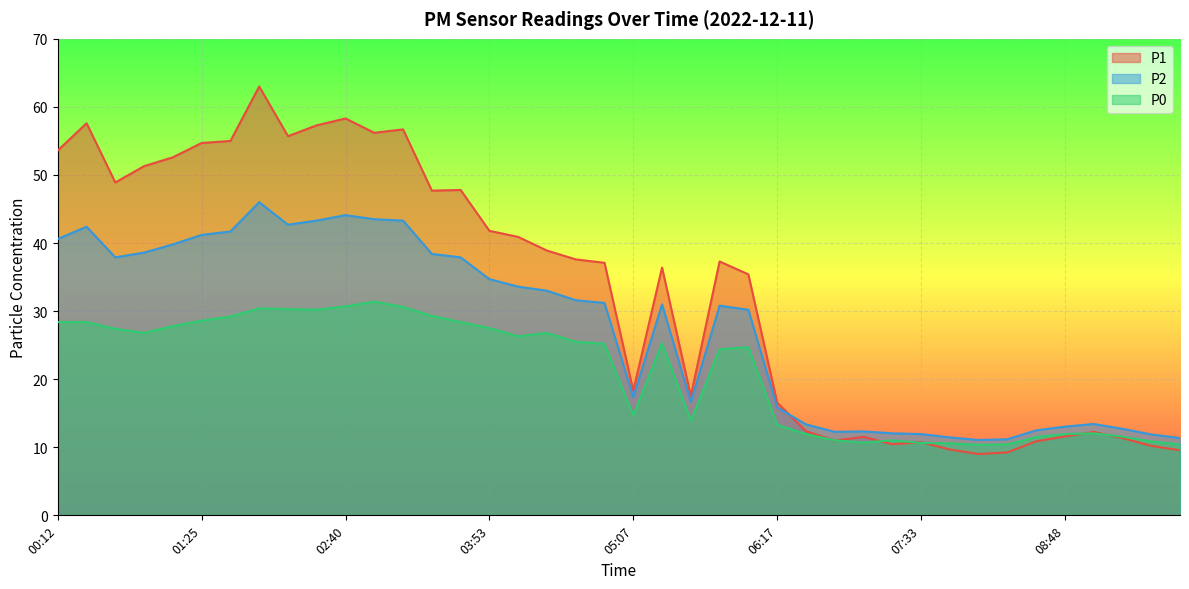

Reading right to left, transcribe all the data shown in this chart.

P1: 9.6	10.2	11.3	12.2	11.6	10.9	9.2	9.0	9.7	10.8	10.4	11.5	11.0	12.4	16.6	35.4	37.3	17.5	36.4	18.3	37.1	37.6	38.9	40.9	41.8	47.8	47.7	56.7	56.2	58.3	57.3	55.7	63.0	55.0	54.7	52.6	51.3	48.9	57.6	53.6
P2: 11.3	11.9	12.7	13.4	13.0	12.5	11.2	11.1	11.4	11.9	12.1	12.3	12.3	13.4	15.9	30.2	30.8	16.6	31.0	17.3	31.2	31.6	33.0	33.6	34.7	37.9	38.4	43.3	43.5	44.1	43.3	42.7	46.0	41.7	41.2	39.8	38.6	37.9	42.4	40.6
P0: 10.4	10.8	11.6	12.1	11.9	11.5	10.4	10.4	10.6	10.6	11.0	10.7	11.0	11.9	13.3	24.7	24.4	13.9	25.3	14.7	25.2	25.5	26.8	26.3	27.5	28.4	29.3	30.6	31.4	30.7	30.2	30.3	30.4	29.2	28.6	27.8	26.8	27.4	28.4	28.4